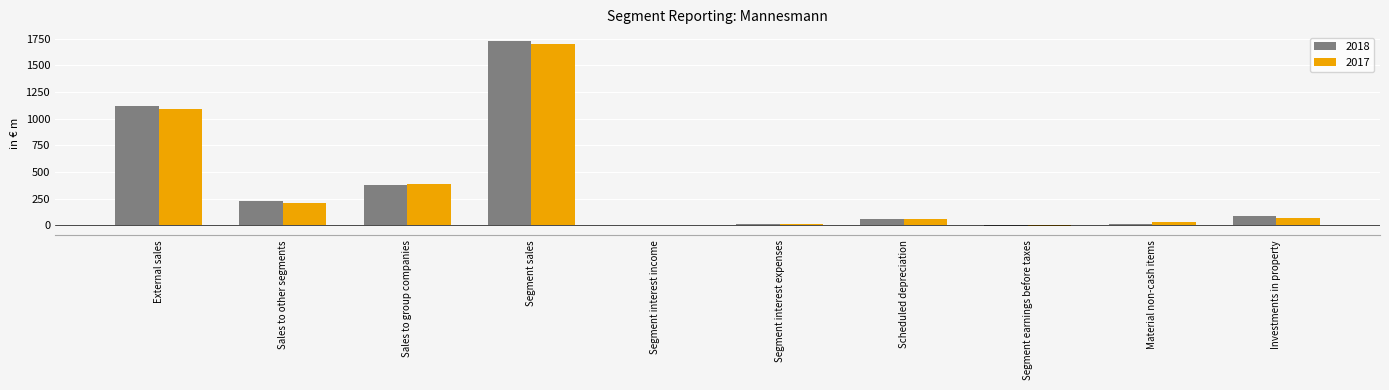

Is the value of 2017 at Scheduled depreciation greater than the value of 2018 at Segment interest expenses?

Yes